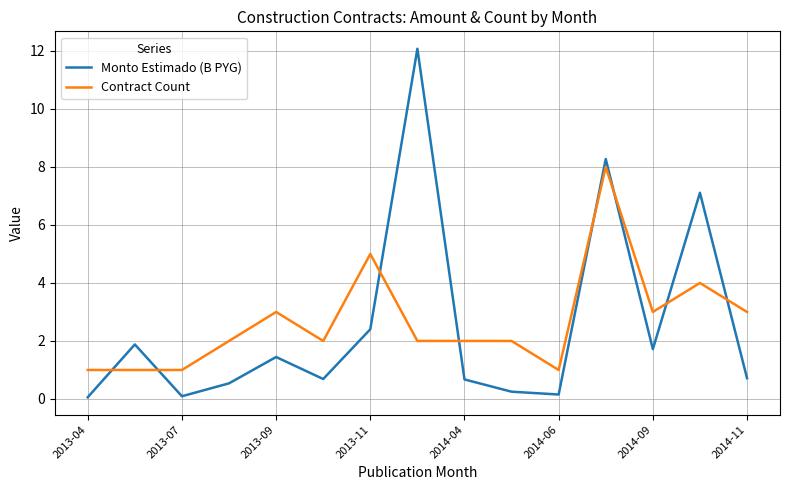

What is the sum of all Monto Estimado (B PYG) values?

38.1